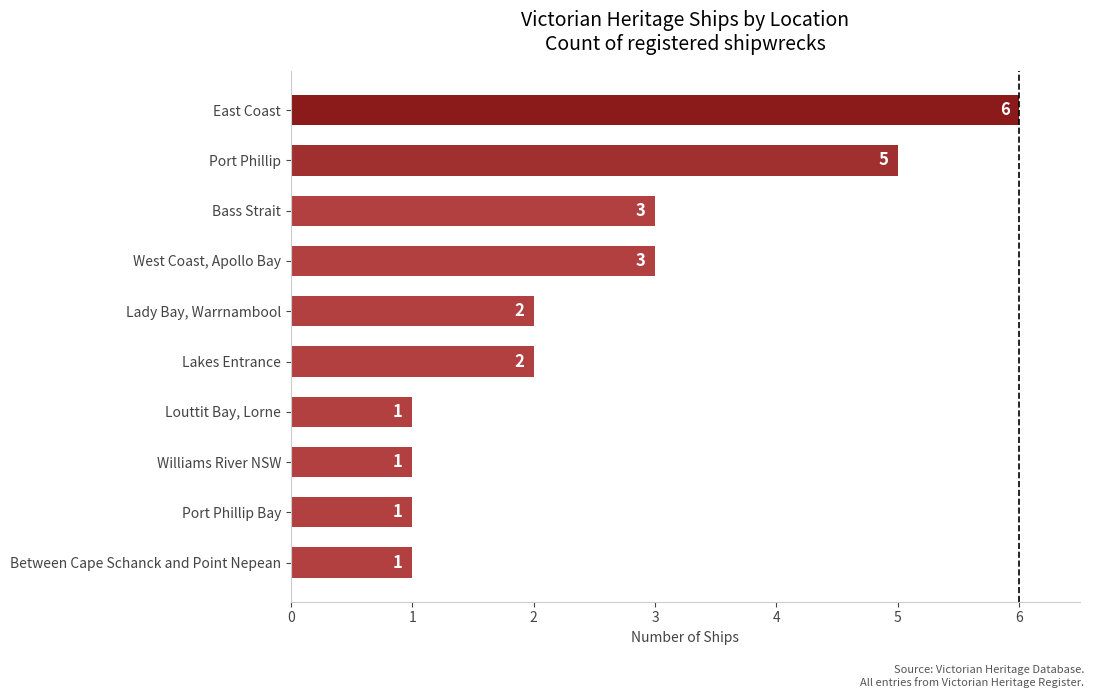

How many bars are there in total?

10